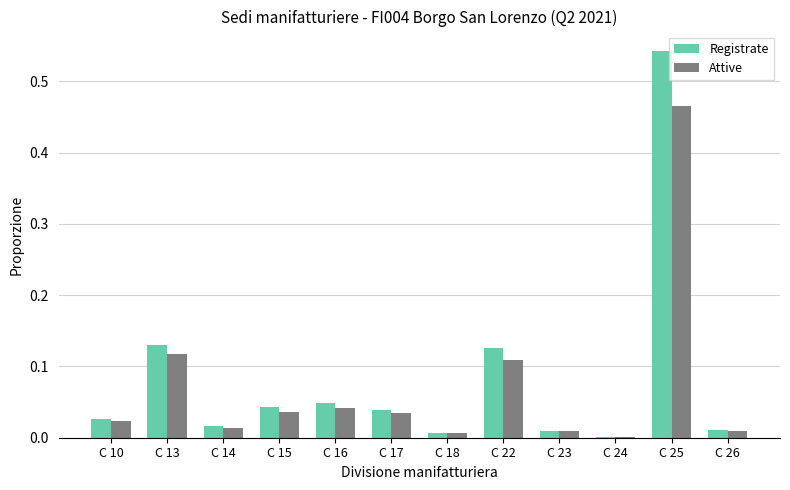

At which category is the sum across all series the highest?

C 25